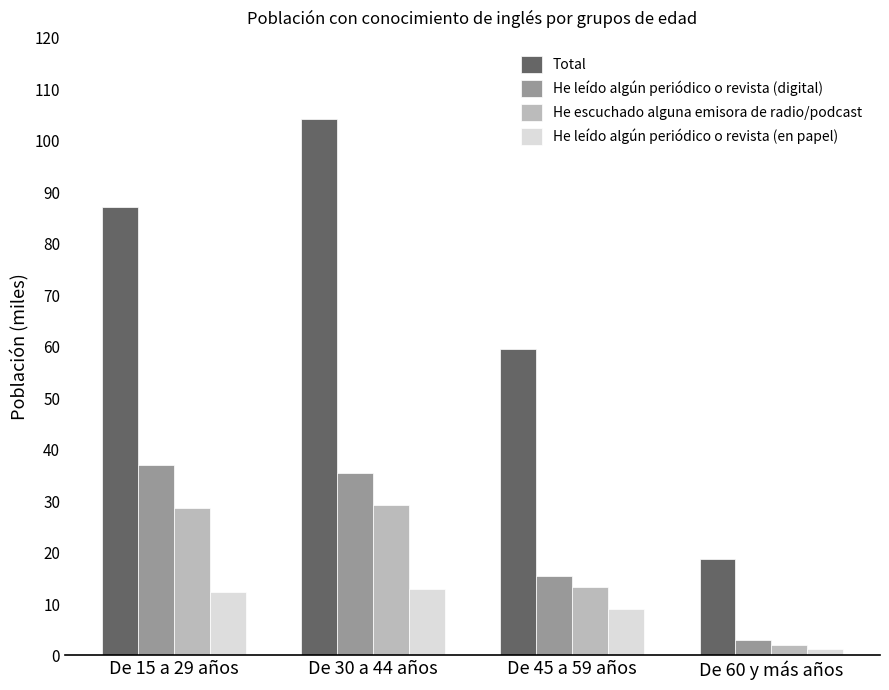

What is the total value across all series at De 45 a 59 años?

97356.9